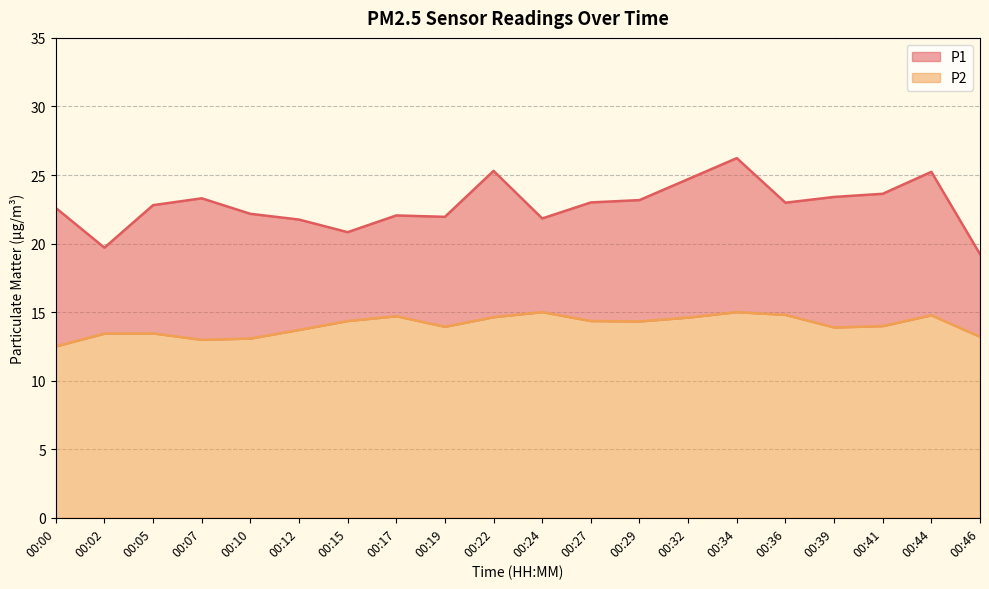

What is the value of the P1 point at the 13th from the left?

23.2